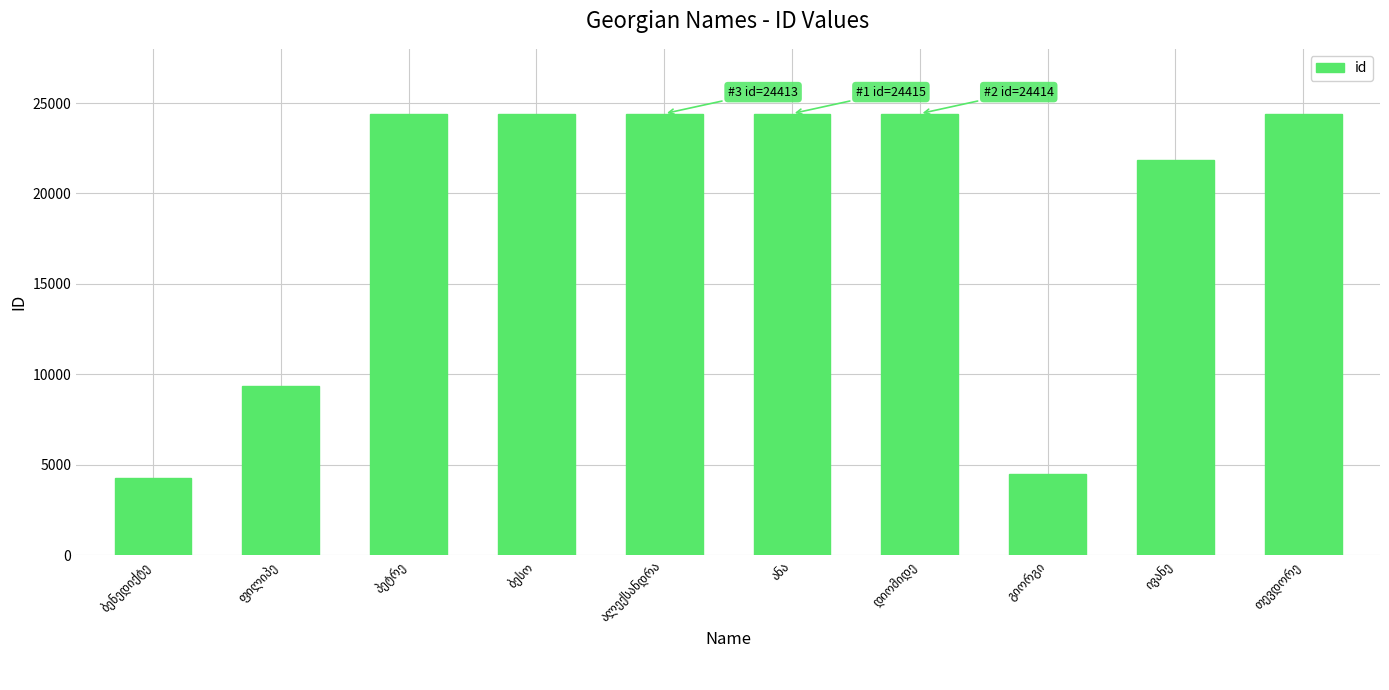

Count the number of data series in this chart.

1